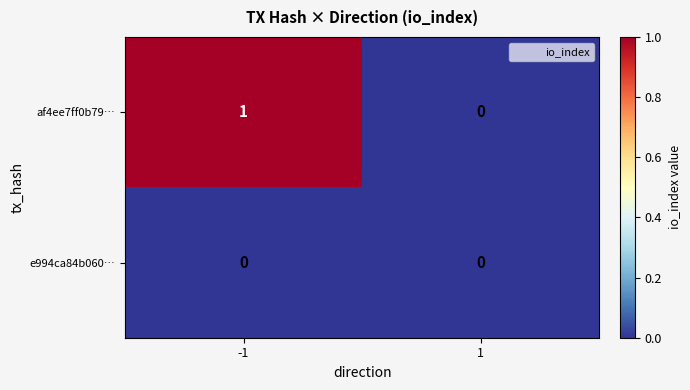

Reading left to right, list all the values displayed in this chart.

af4ee7ff0b79…: -1=1	1=0
e994ca84b060…: -1=0	1=0